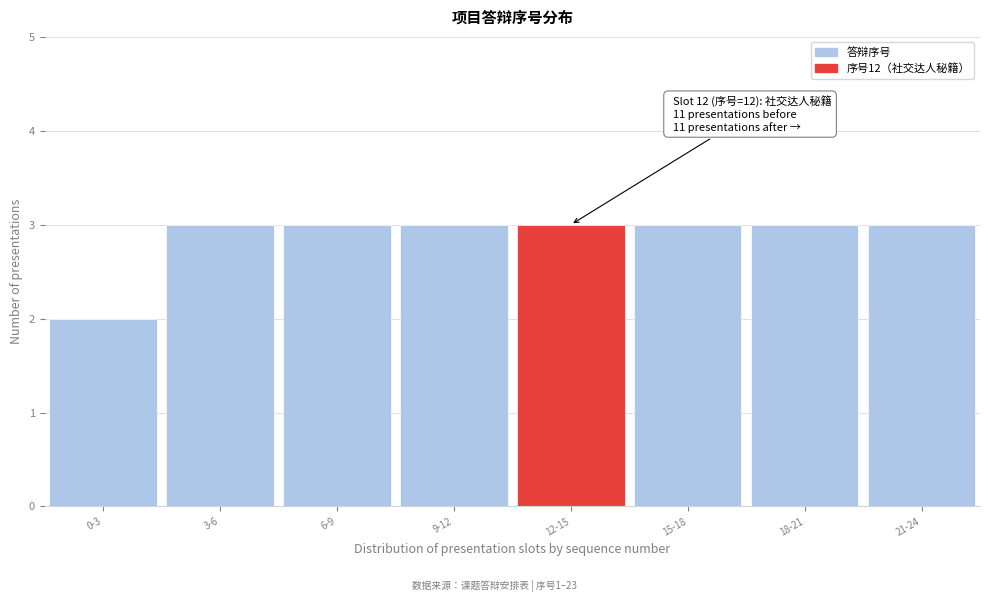

Reading left to right, list all the values displayed in this chart.

2	3	3	3	3	3	3	3